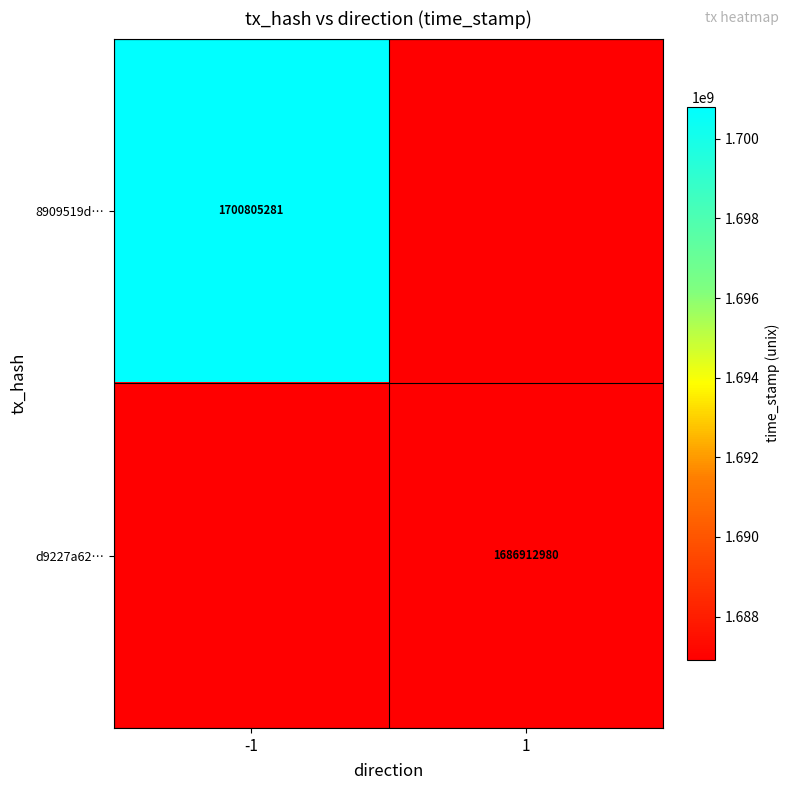

The value of 8909519d… at -1 is 835185762. True or false?

False